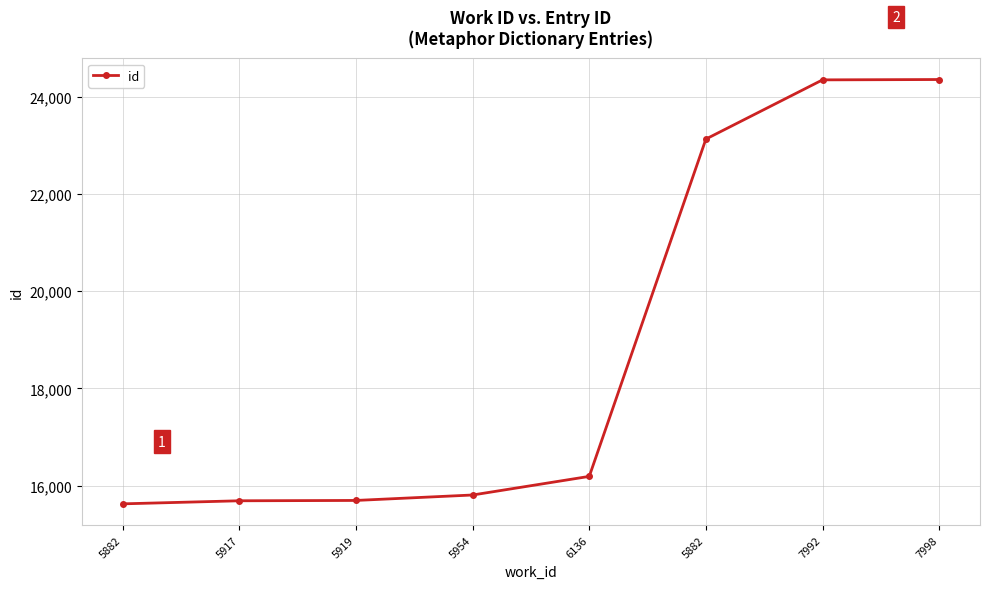

Reading right to left, what are all the values shown in this chart?

7998=24353	7992=24346	5882=23128	6136=16189	5954=15806	5919=15694	5917=15687	5882=15624